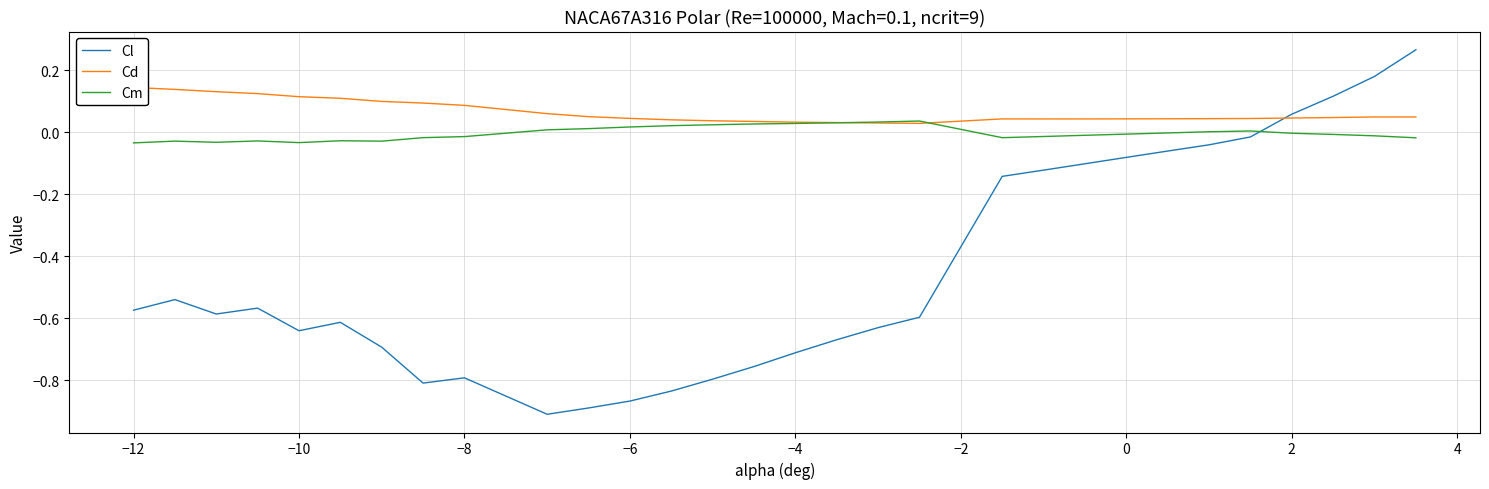

After their last crossing, which series has the higher values: Cl or Cd?

Cl